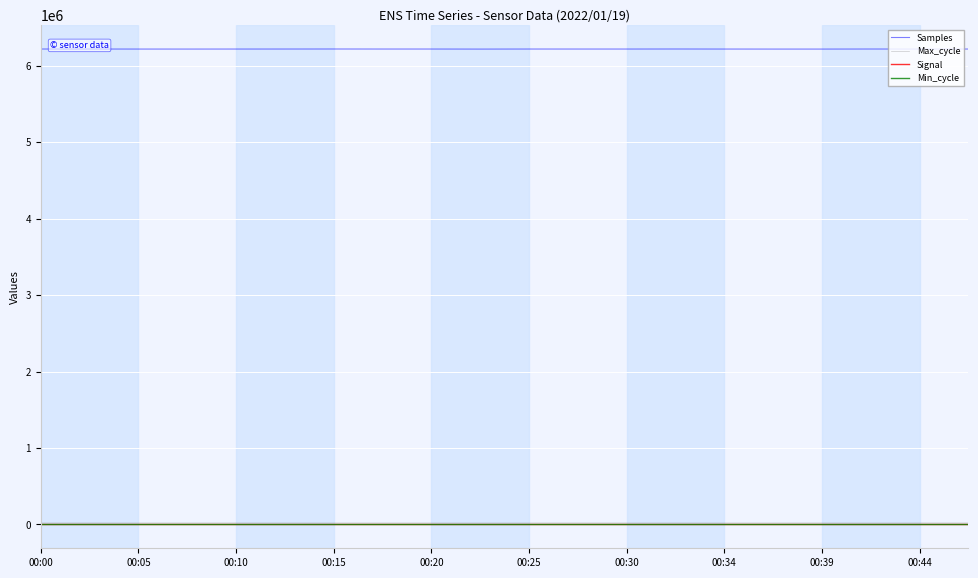

Which series has the widest spread of values?

Samples